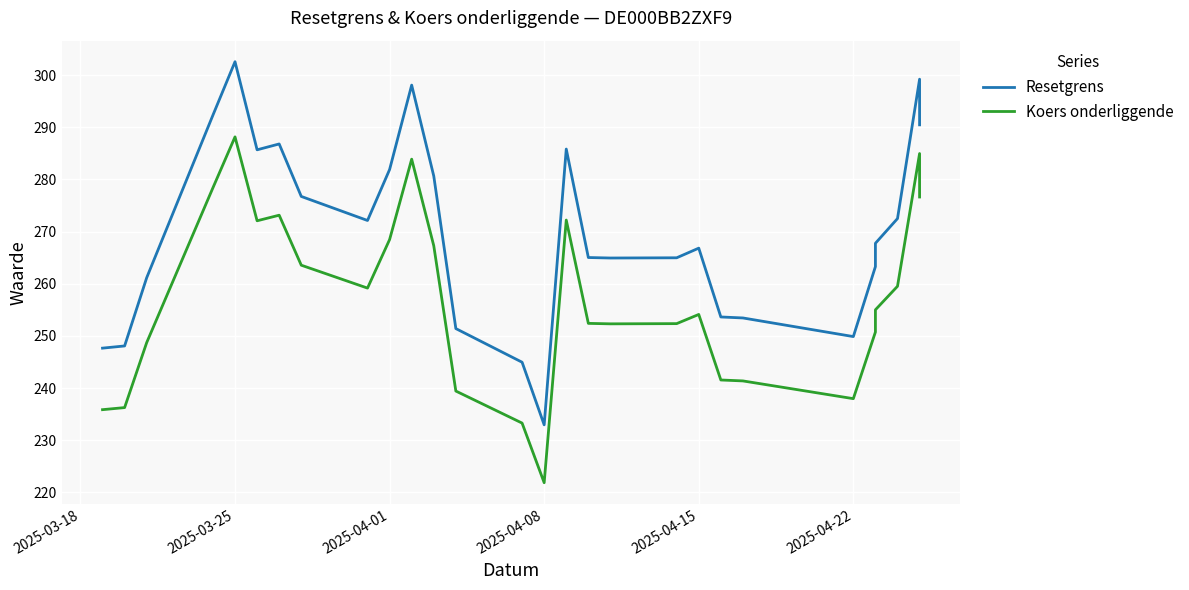

How many interior local peaks does the Resetgrens series have?

6